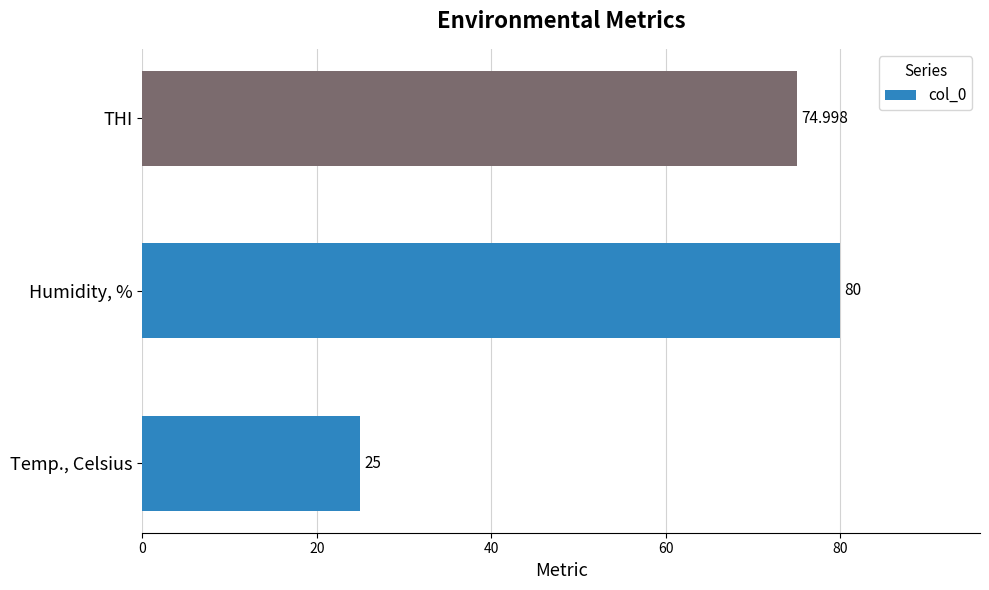

Which category has the lowest value across all series?

Temp., Celsius